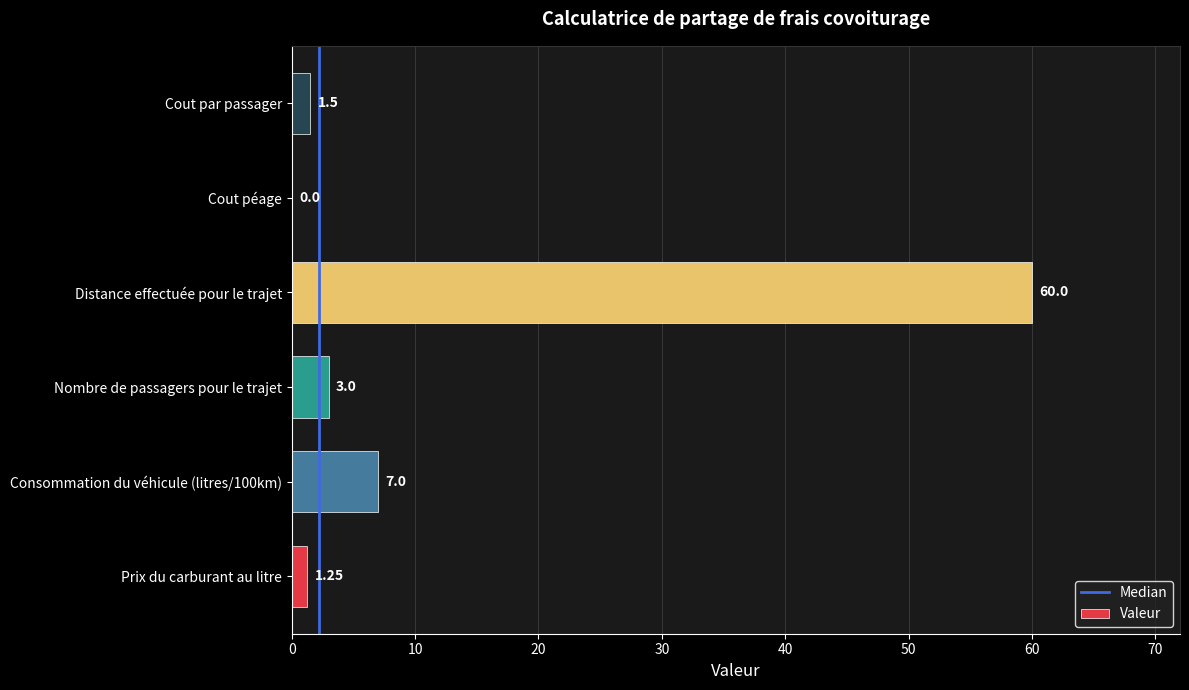

Which category has the highest value across all series?

Distance effectuée pour le trajet